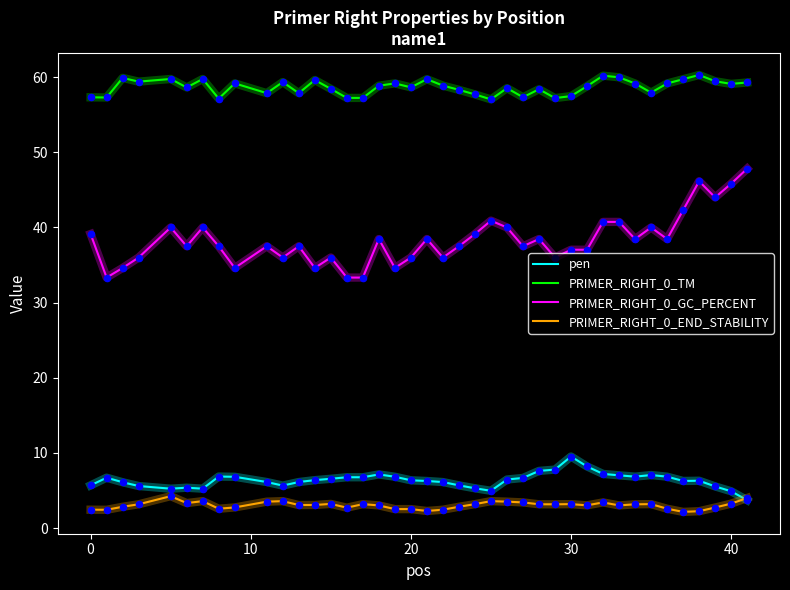

Which series has the largest total across all categories?

PRIMER_RIGHT_0_TM